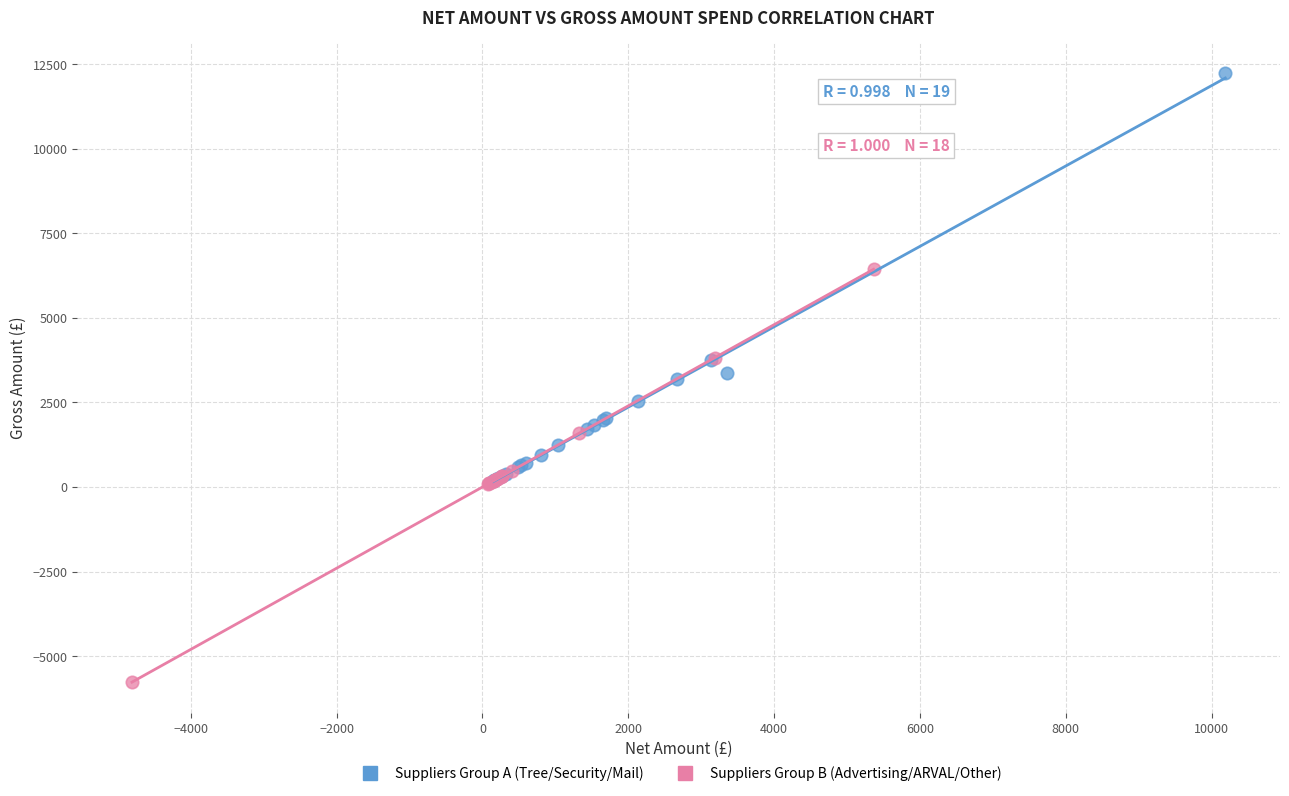

Which series contains the lowest Y value?

Suppliers Group B (Advertising/ARVAL/Other)